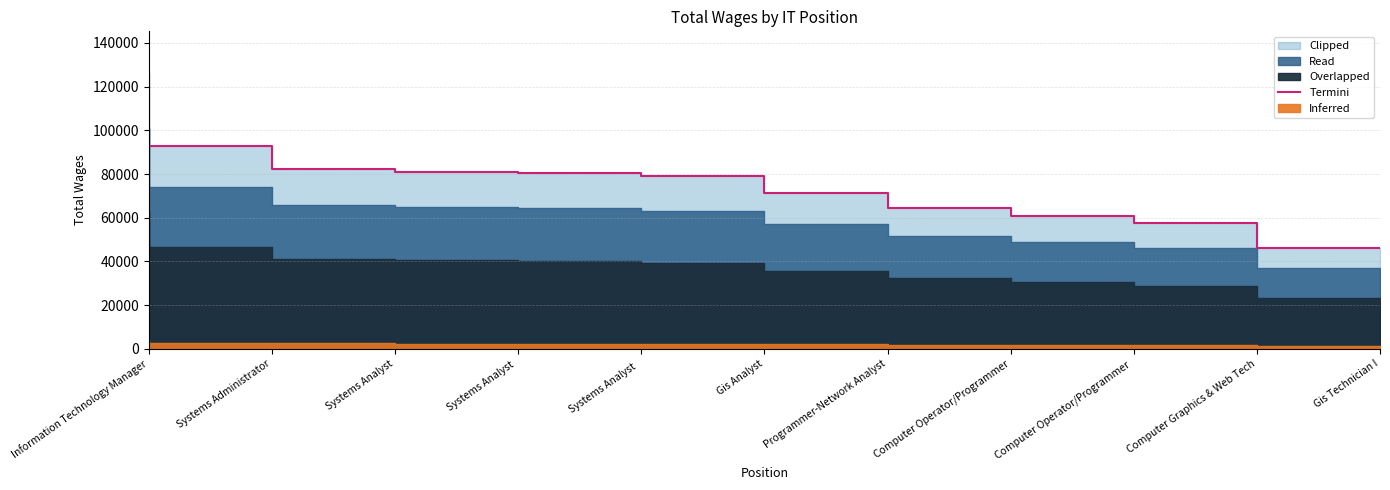

Reading left to right, extract all data points from this chart.

Information Technology Manager=126350	Systems Administrator=92785	Systems Analyst=82438	Systems Analyst =80960	Systems Analyst  =80655	Gis Analyst=78896	Programmer-Network Analyst=71357	Computer Operator/Programmer=64653	Computer Operator/Programmer =60985	Computer Graphics & Web Tech=57471	Gis Technician I=46080